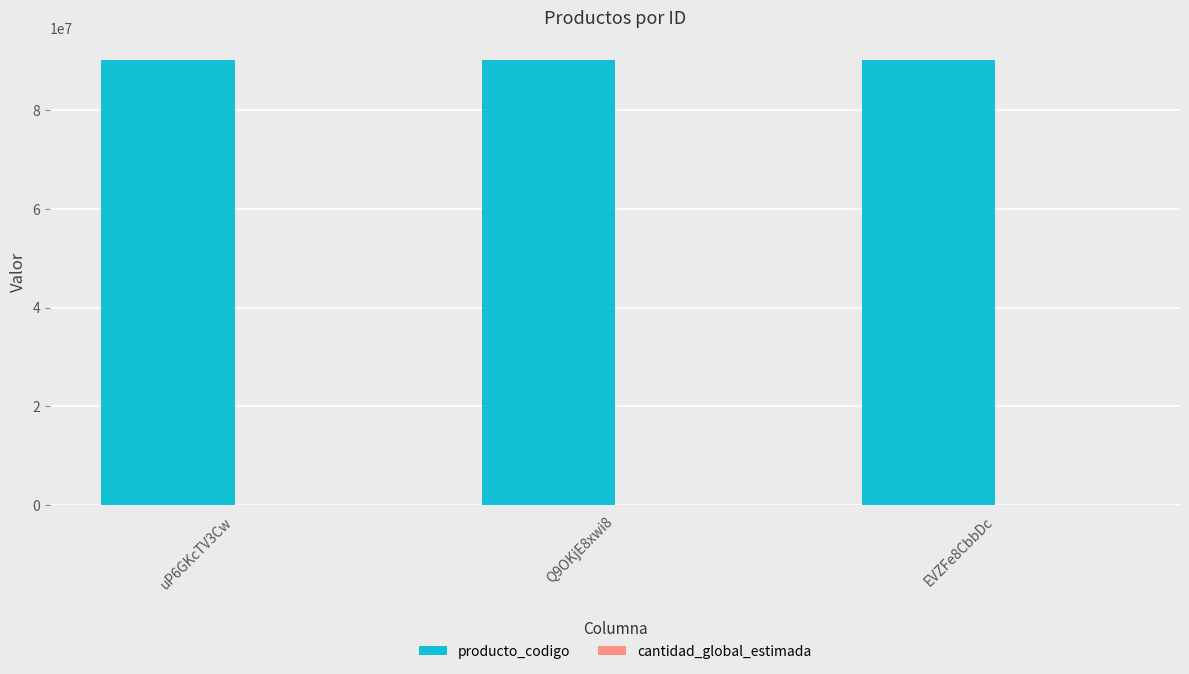

Which series has the largest total across all categories?

producto_codigo